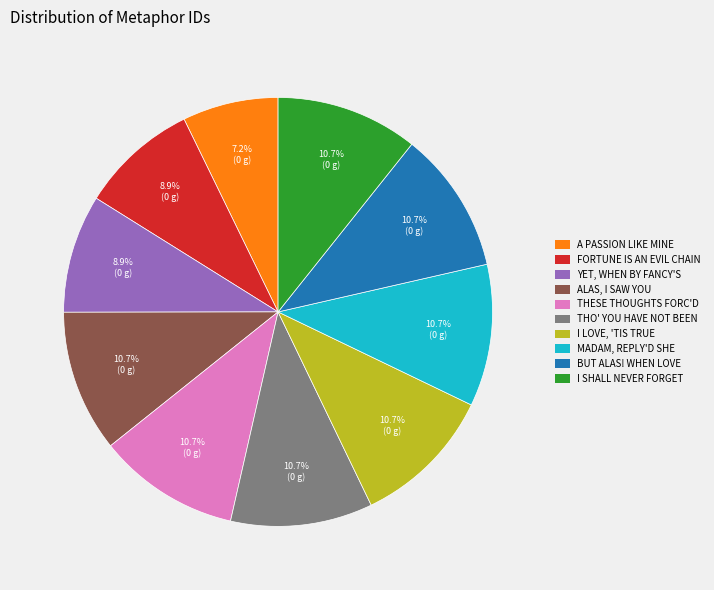

Count the number of slices in the pie.

10